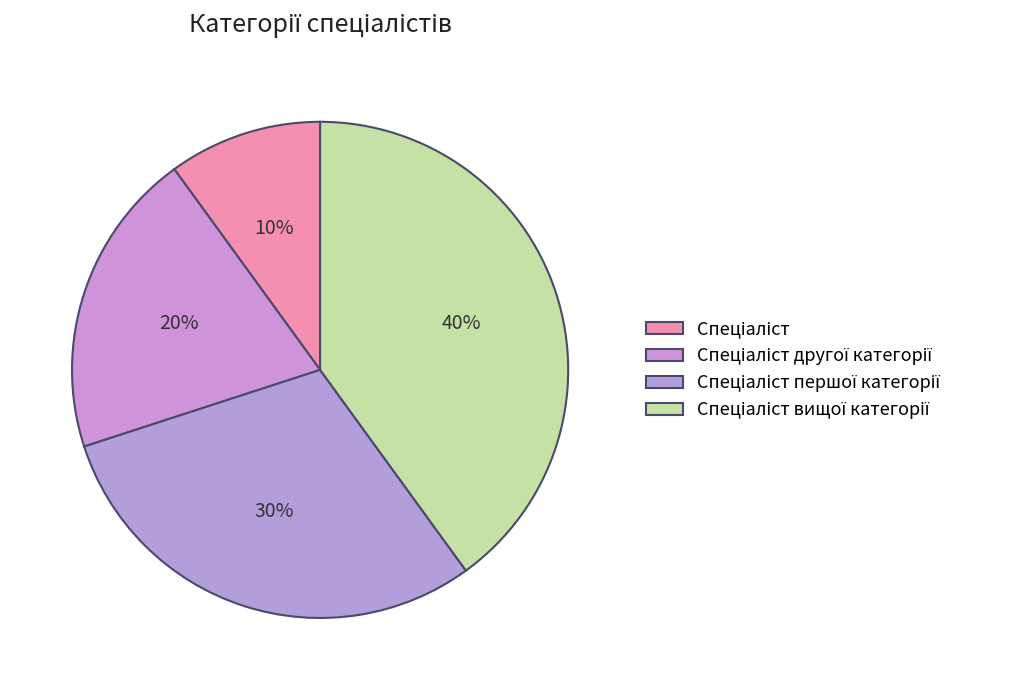

What percentage do Спеціаліст другої категорії and Спеціаліст together represent?

30.0%